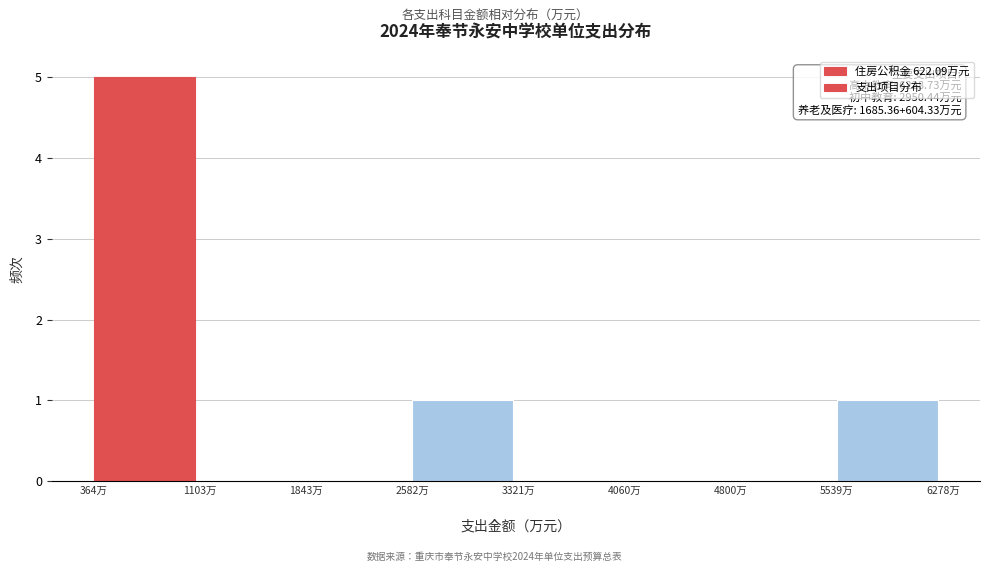

Over which range of the x-axis is the bar tallest?

400 to 1100